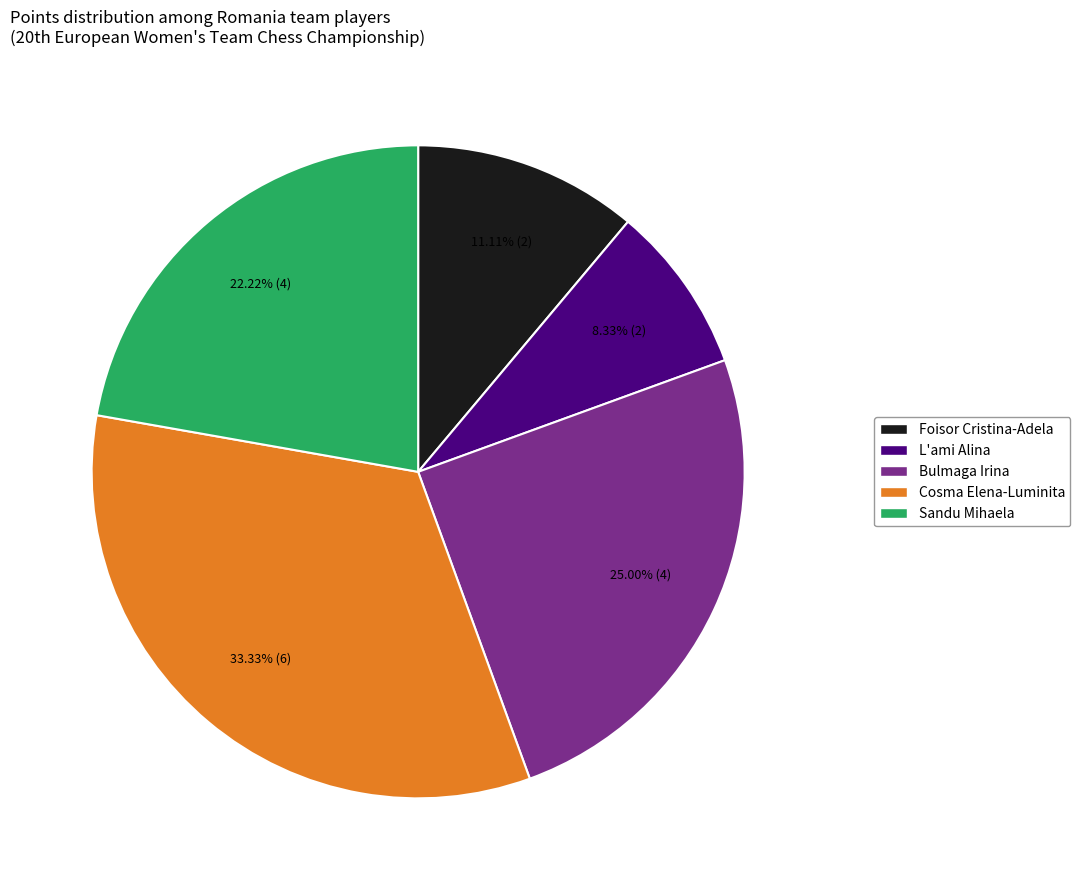

Is there any slice that represents more than half of the pie?

No